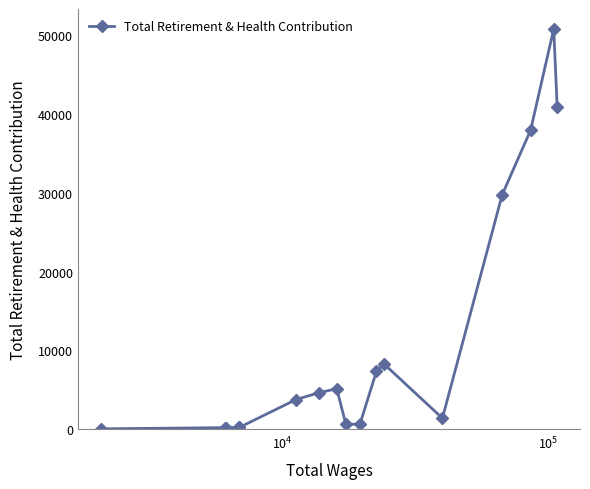

What is the sum of all values?

192185